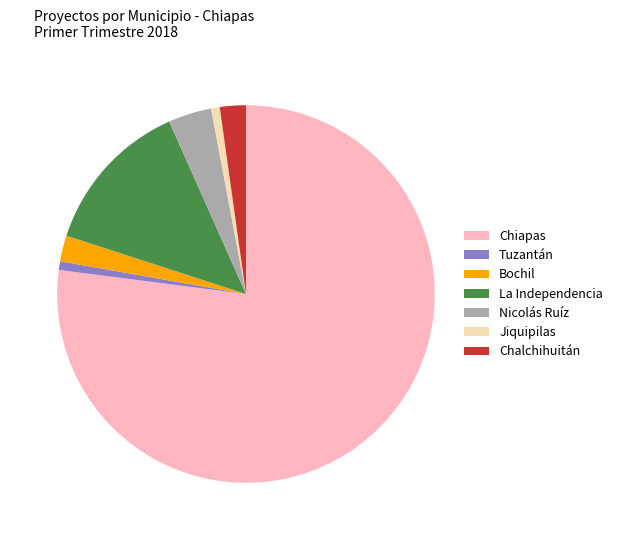

Is it true that Jiquipilas is 11% of the pie?

False